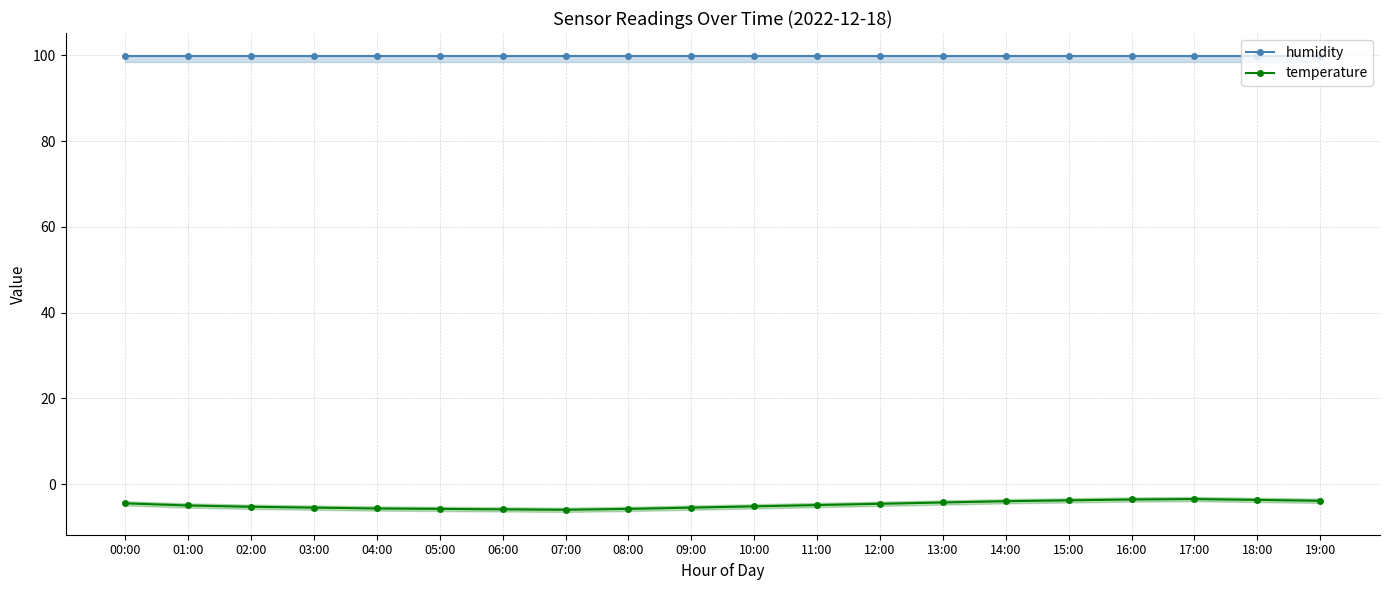

Which category has the lowest value in the temperature series?

07:00